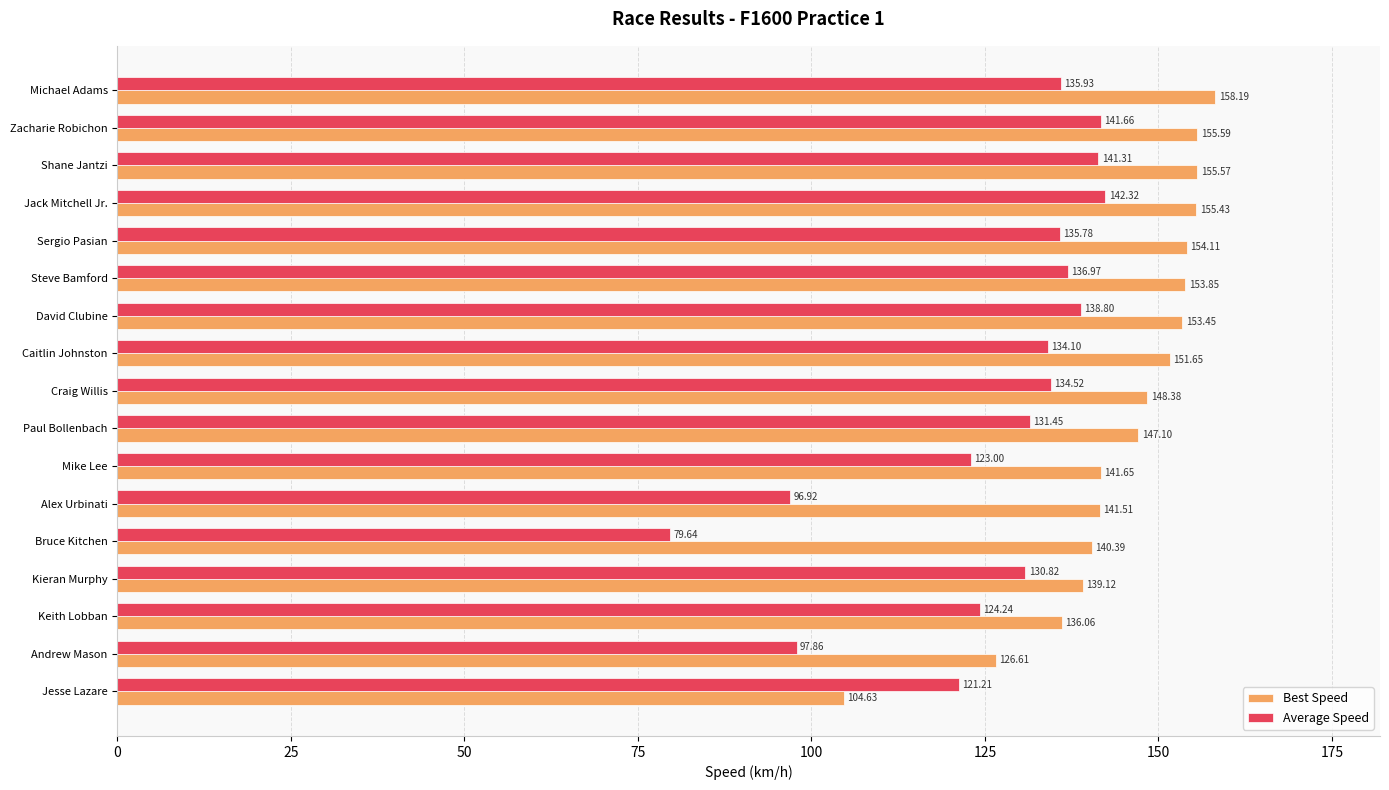

Which label corresponds to the smallest value in the chart?

Bruce Kitchen